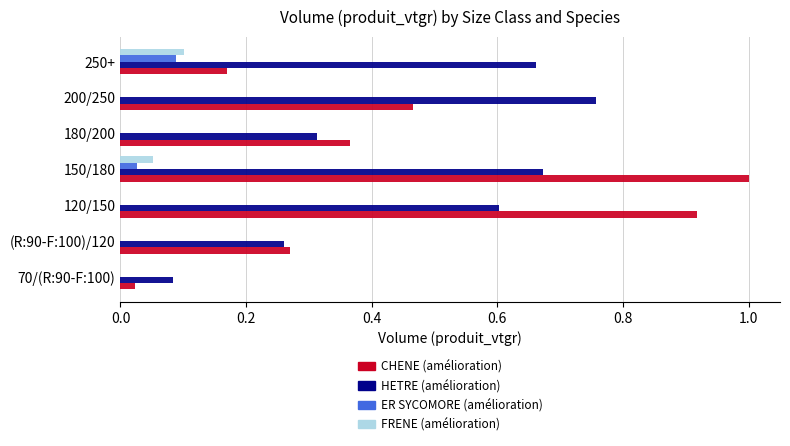

At which category is the sum across all series the highest?

150/180